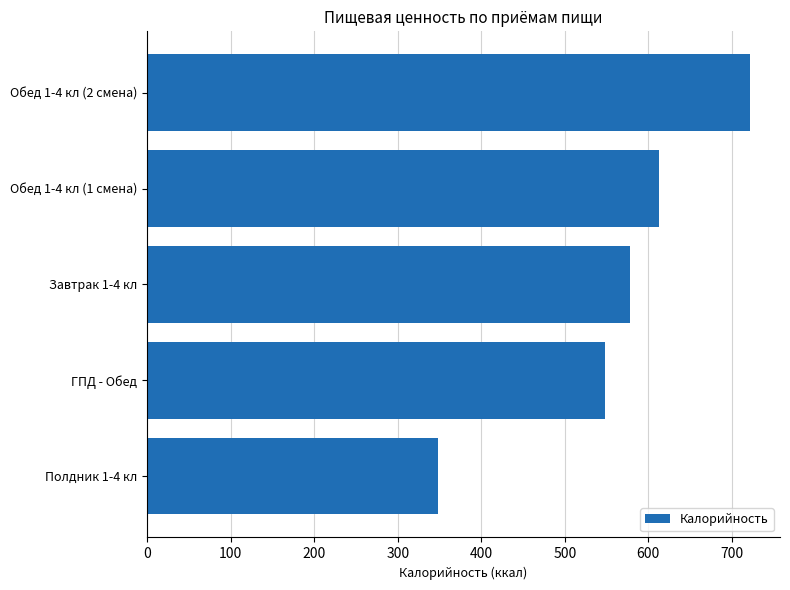

Does the chart contain stacked bars?

No